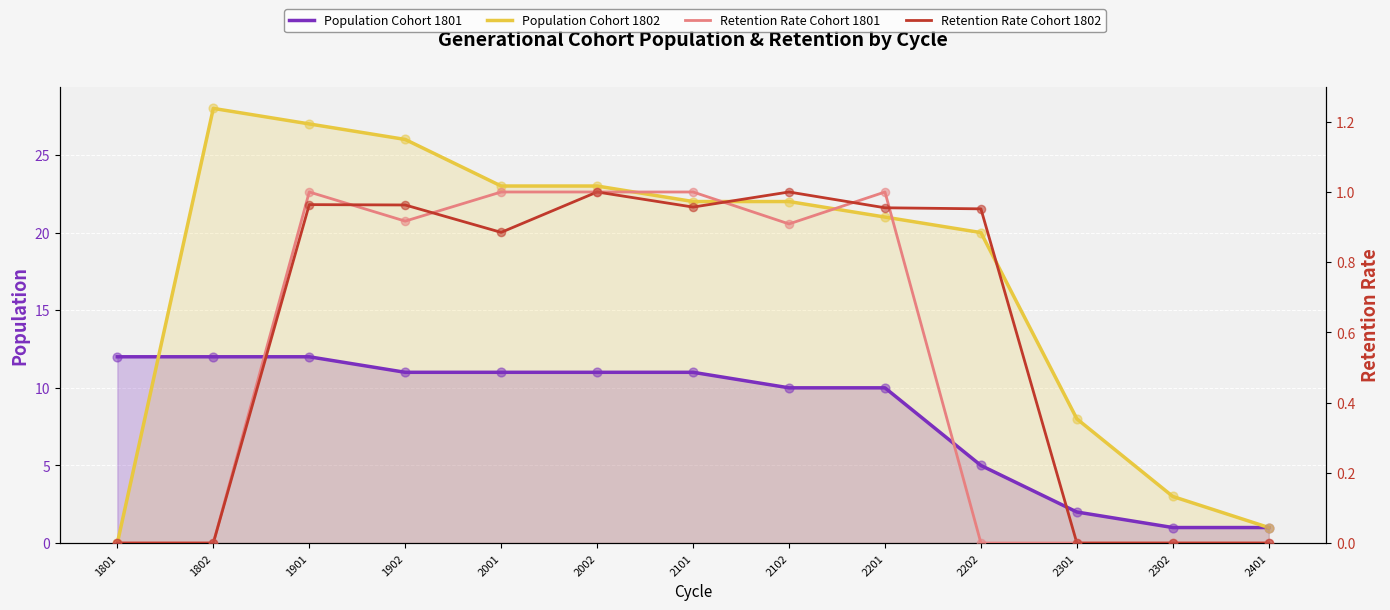

What is the total value across all series at 2302?

4.0